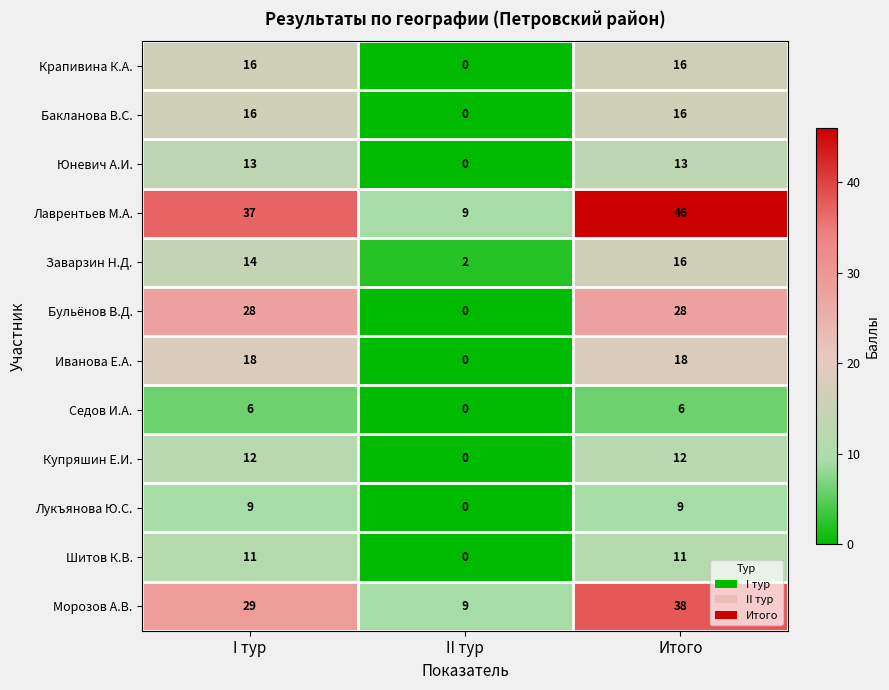

How many data points in Бульёнов В.Д. are less than 28?

1